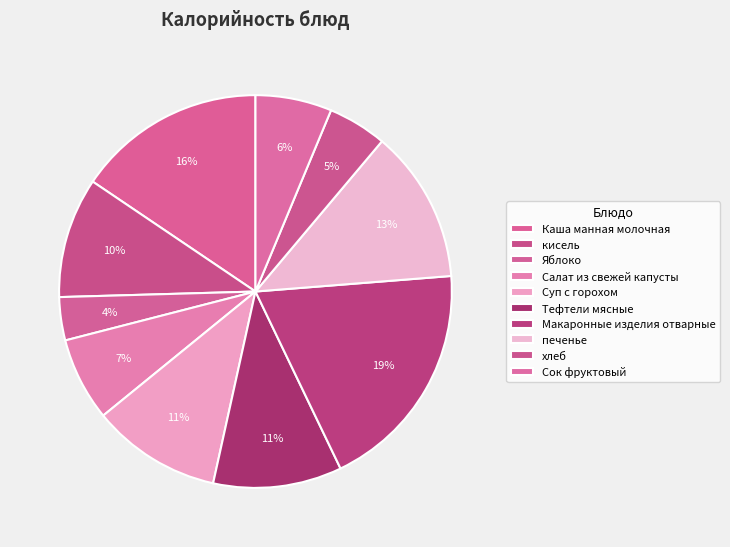

Is it true that Тефтели мясные is 11% of the pie?

True